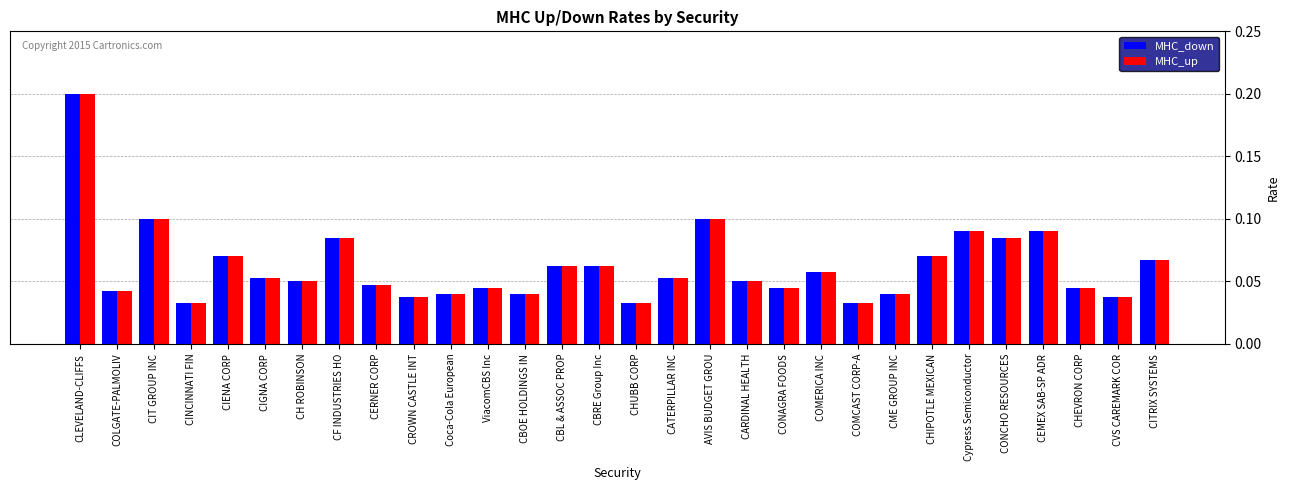

The value of MHC_up at COMERICA INC is 0.0. True or false?

False